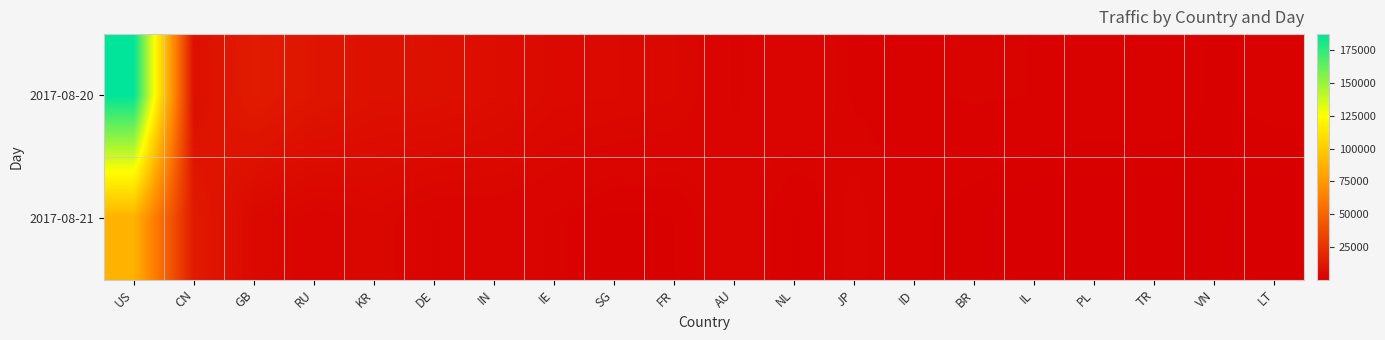

Reading right to left, what are all the values shown in this chart?

2017-08-20: LT=1449	VN=1014	TR=1893	PL=1615	IL=1880	BR=1988	ID=1777	JP=1767	NL=3306	AU=2087	FR=4200	SG=4893	IE=5183	IN=7084	DE=8474	KR=8631	RU=10703	GB=13881	CN=7712	US=187436
2017-08-21: LT=348	VN=879	TR=64	PL=381	IL=317	BR=848	ID=1271	JP=2553	NL=1054	AU=3129	FR=1162	SG=865	IE=2198	IN=2544	DE=2226	KR=3930	RU=2678	GB=4635	CN=13217	US=87267